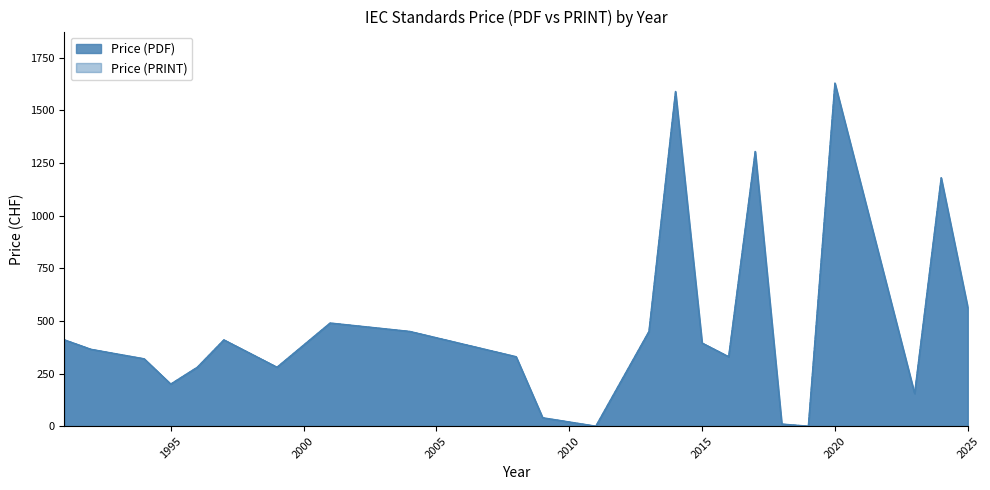

What is the average value of the Price (PDF) series?

486